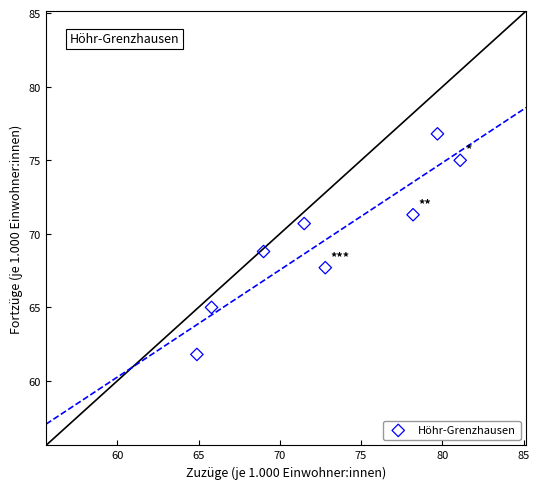

What is the range of Y values (max minus min)?

15.0